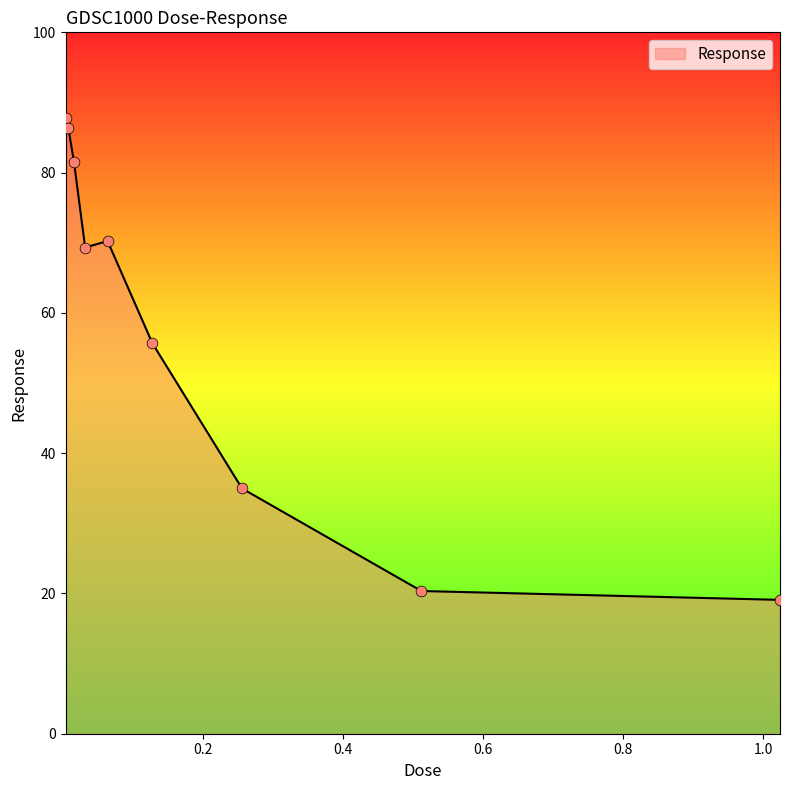

What is the smallest value displayed?

19.1